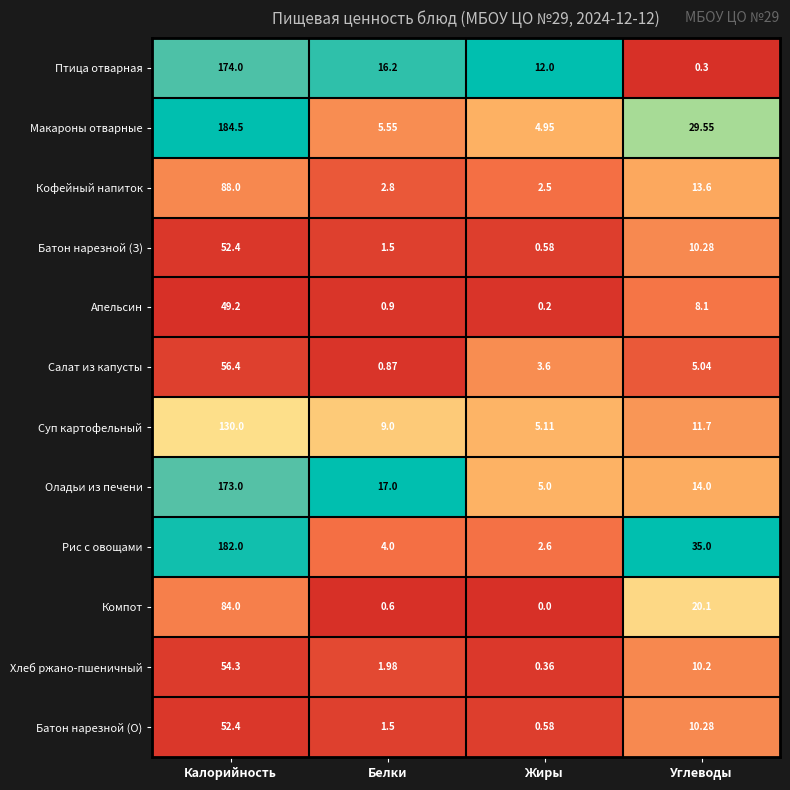

Which series has the largest total across all categories?

Макароны отварные